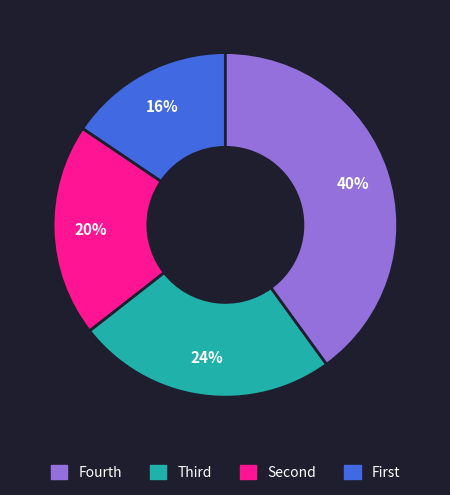

To the nearest percent, what is the average slice percentage?

25%